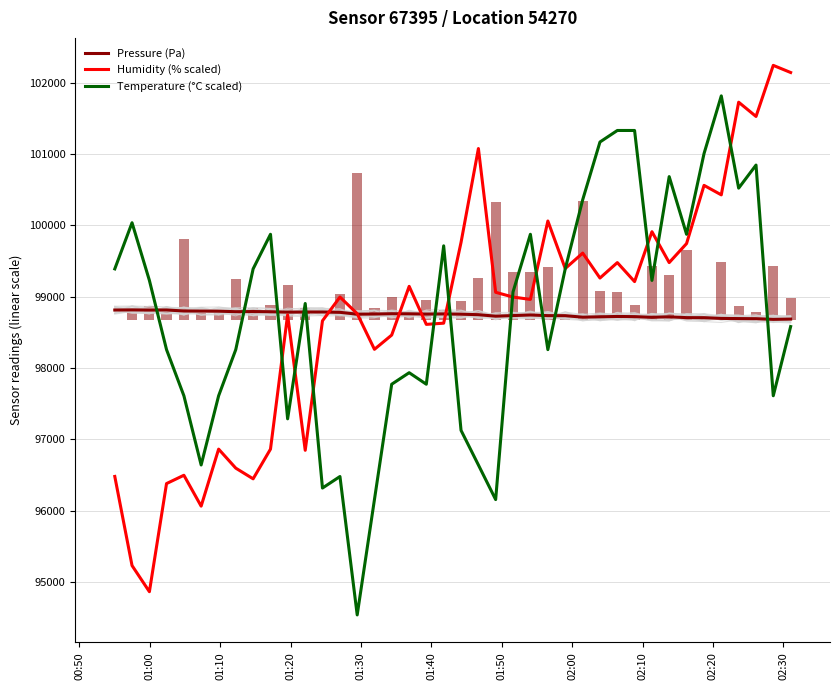

What is the lowest value of the Pressure (Pa) series?

98682.2